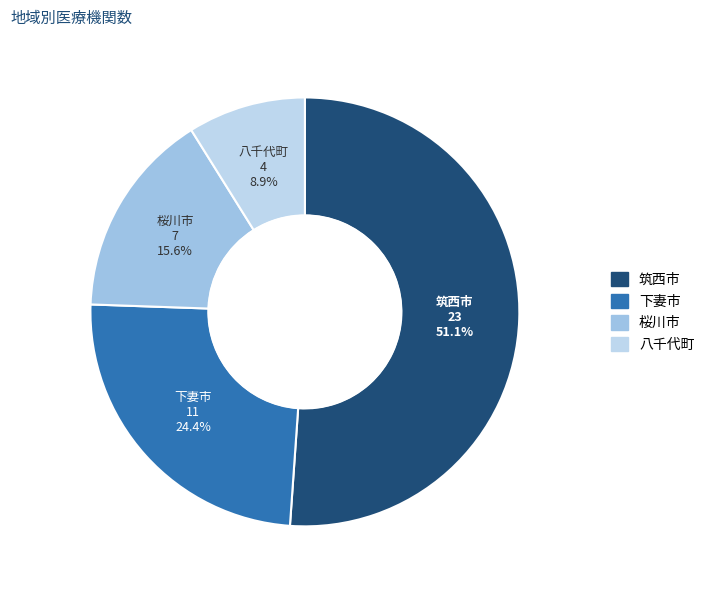

How many slices are in this pie chart?

4